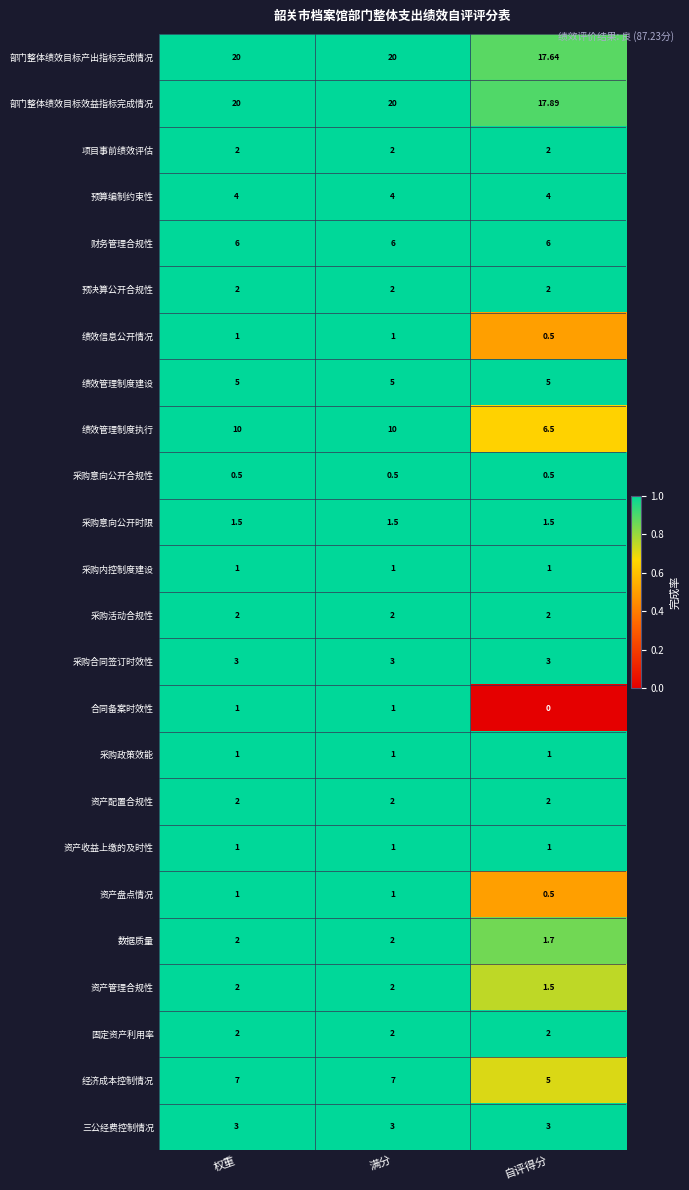

What is the greatest value displayed?

20.0